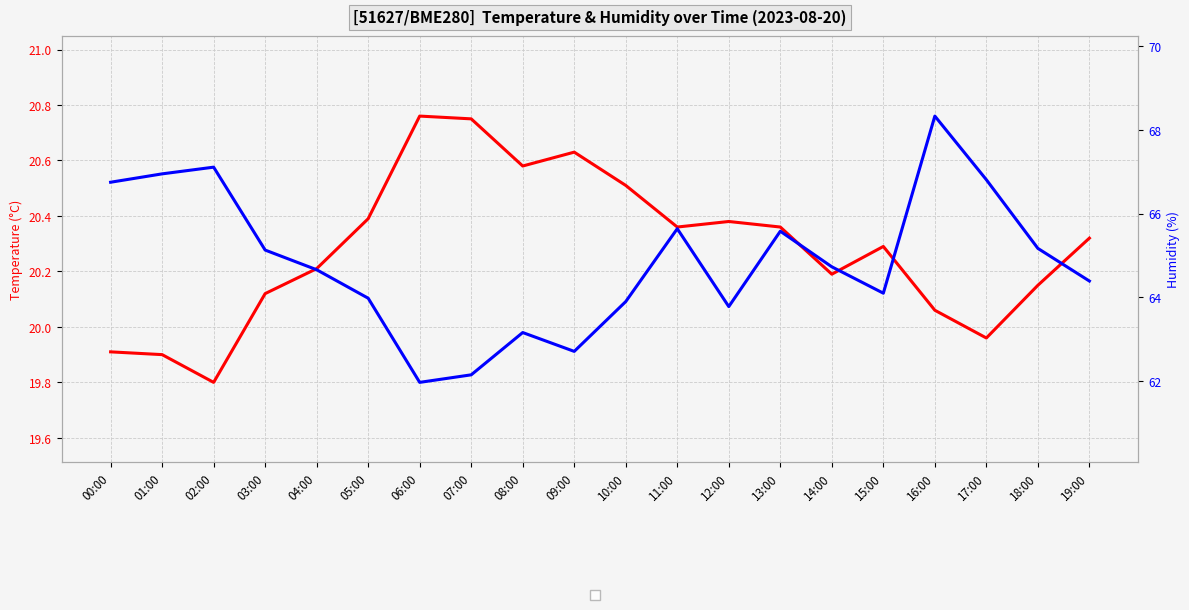

How many data points in Humidity are less than 64?

7